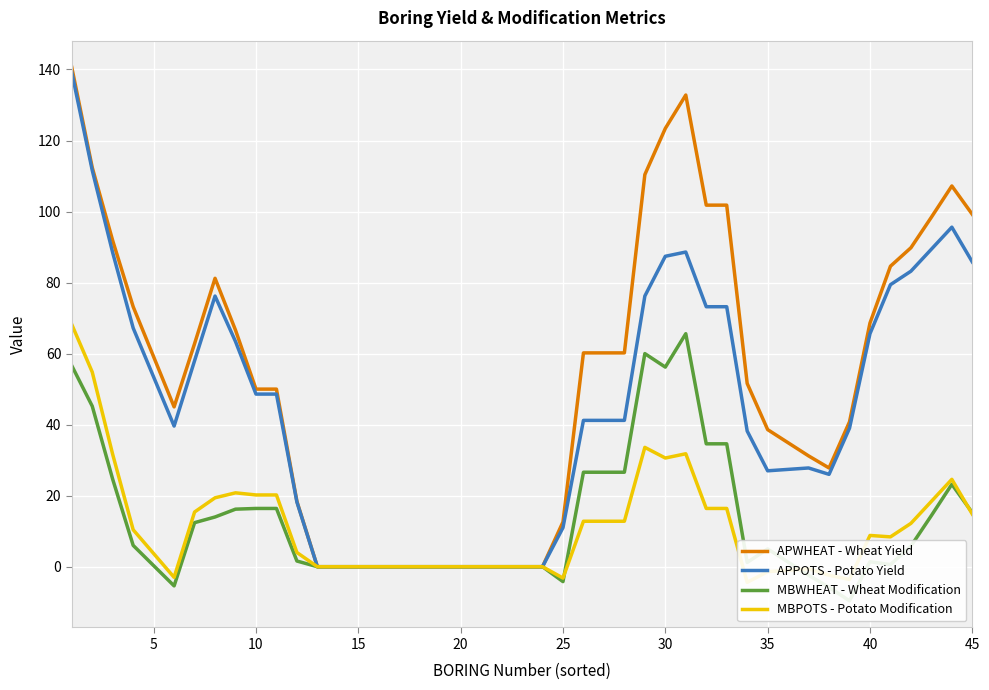

Rank the series by their maximum value, from lowest to highest.

MBWHEAT - Wheat Modification, MBPOTS - Potato Modification, APPOTS - Potato Yield, APWHEAT - Wheat Yield